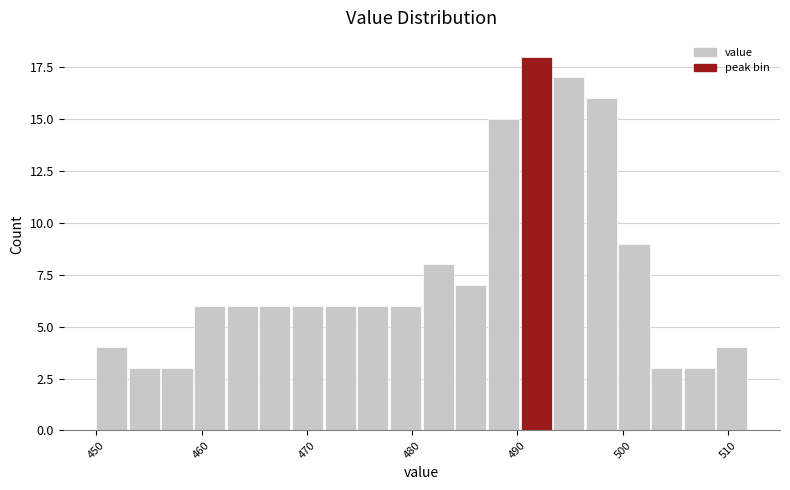

Around what value on the x-axis is the tallest bar? Give the approximate position of its centre, as read against the axis.

492